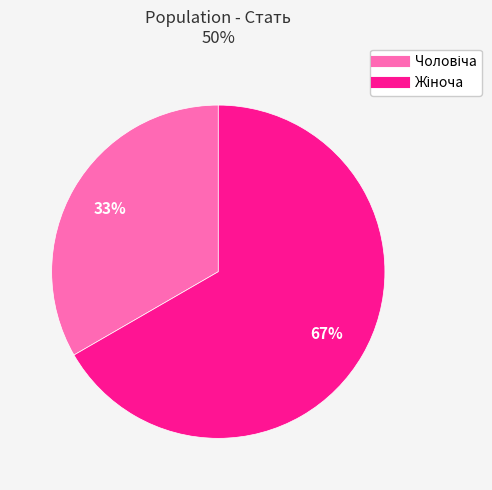

Is there a majority slice in this chart?

Yes